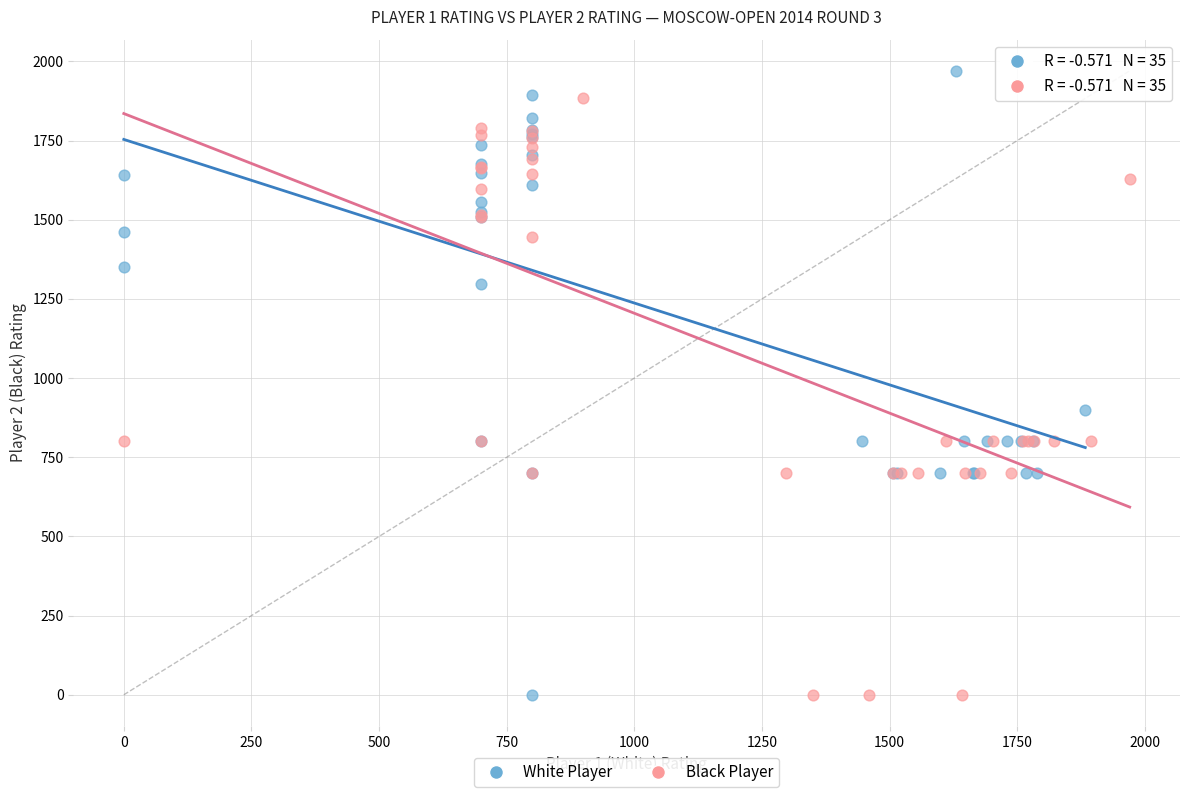

Which series contains the highest Y value?

White Player